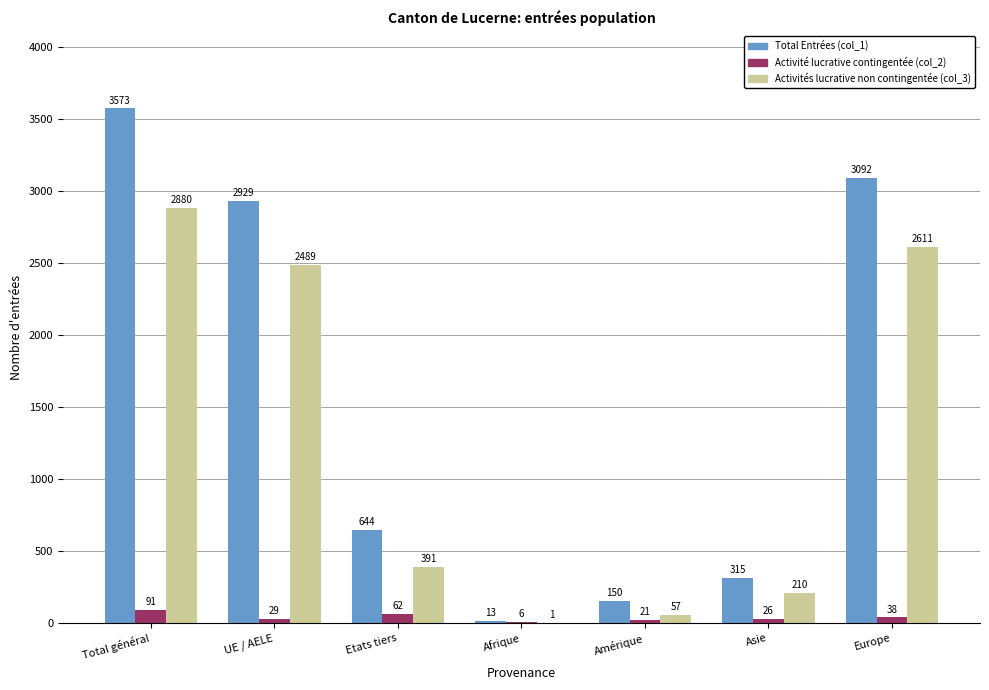

Which category has the highest value across all series?

Total général